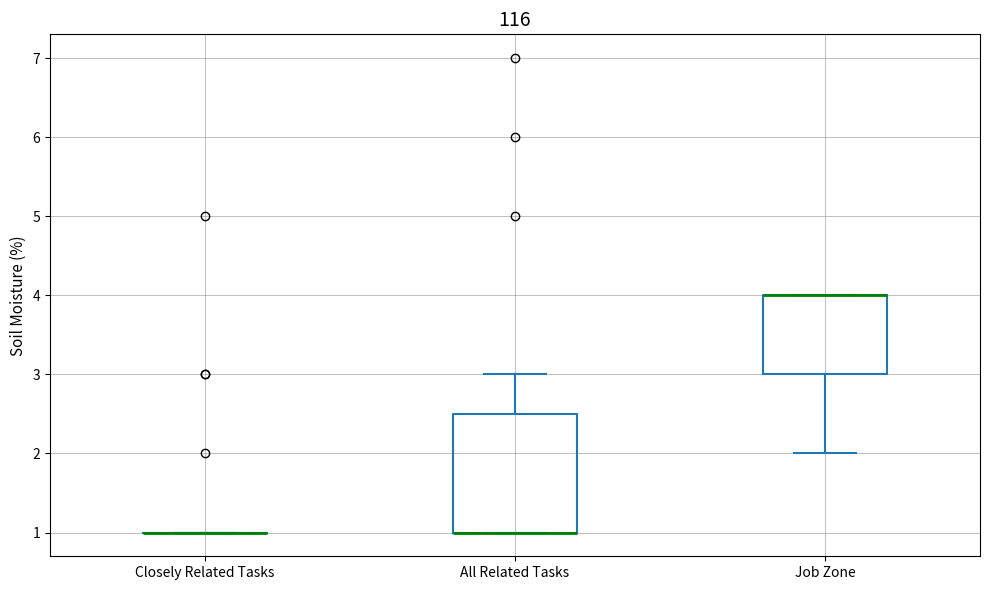

Reading left to right, transcribe this box plot: for each box, give where its median line is, the range the box spans, and where its two whiskers end, as read against the y-axis. The values are not printed on the chart, so give them approximately, as read against the axis.

Closely Related Tasks: box collapsed to a line at 1.0, whiskers 1.0 to 1.0
All Related Tasks: median 1.0 (drawn on the box's lower edge), box 1.0 to 2.5, whiskers 1.0 to 3.0
Job Zone: median 4.0 (drawn on the box's upper edge), box 3.0 to 4.0, whiskers 2.0 to 4.0